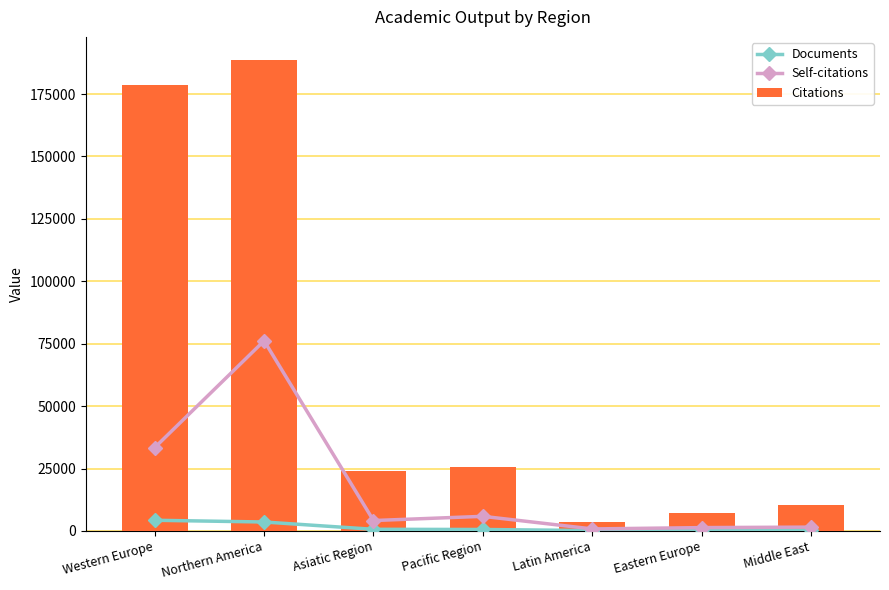

How many data points in Citations are above 24171?

3